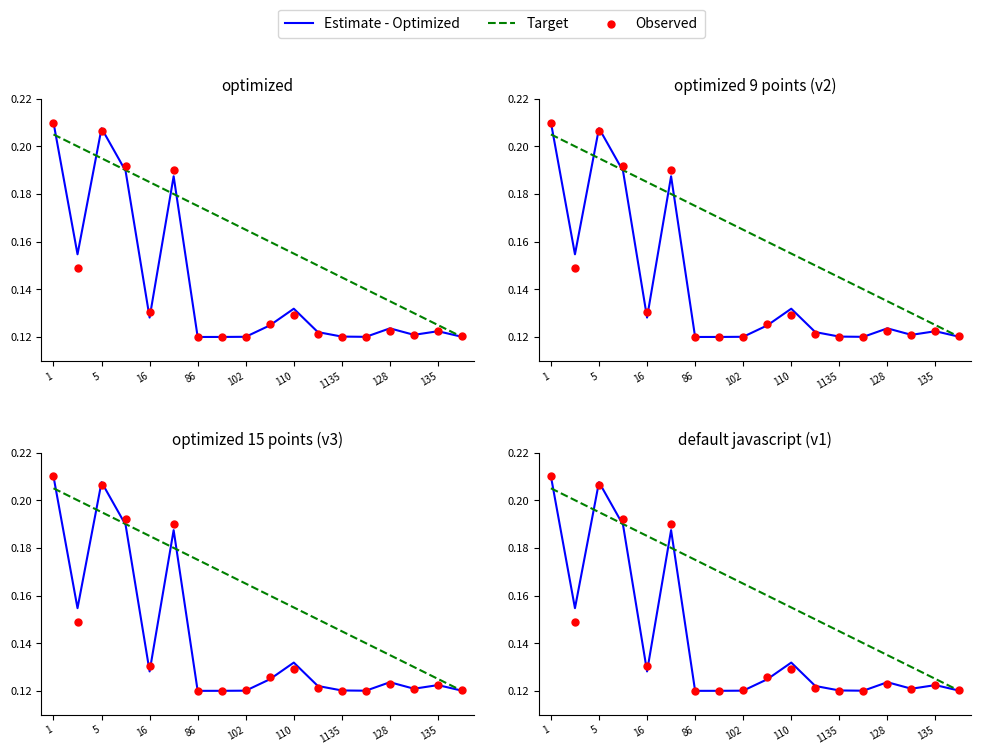

At how many categories does at least one series exceed 0?

18